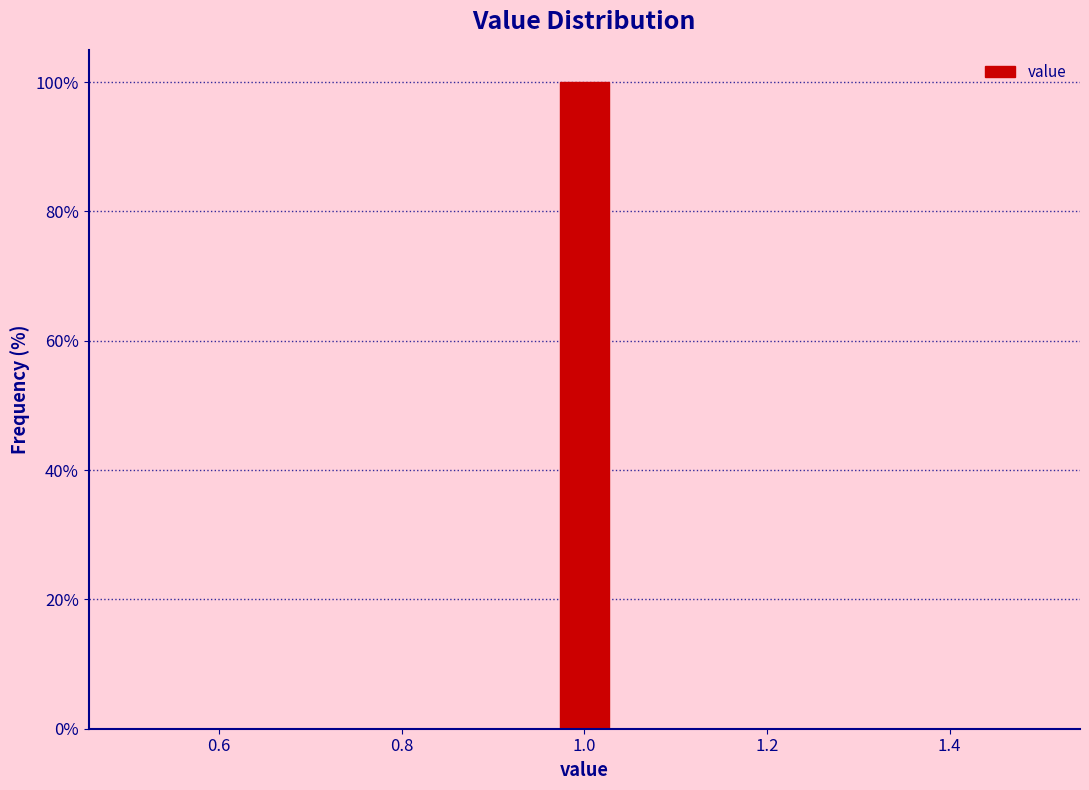

Around what value on the x-axis is the tallest bar? Give the approximate position of its centre, as read against the axis.

1.00